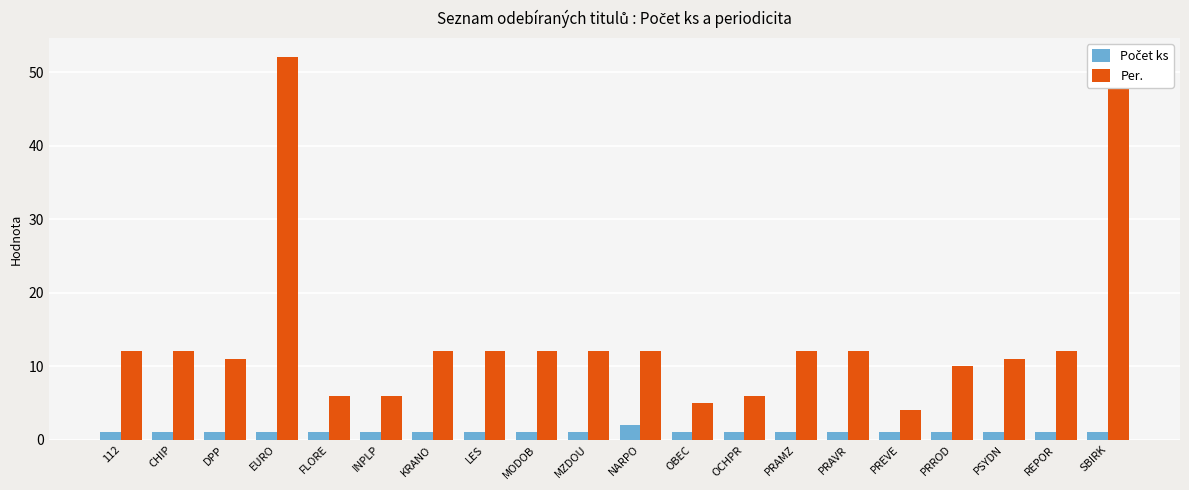

Which series has the widest spread of values?

Per.